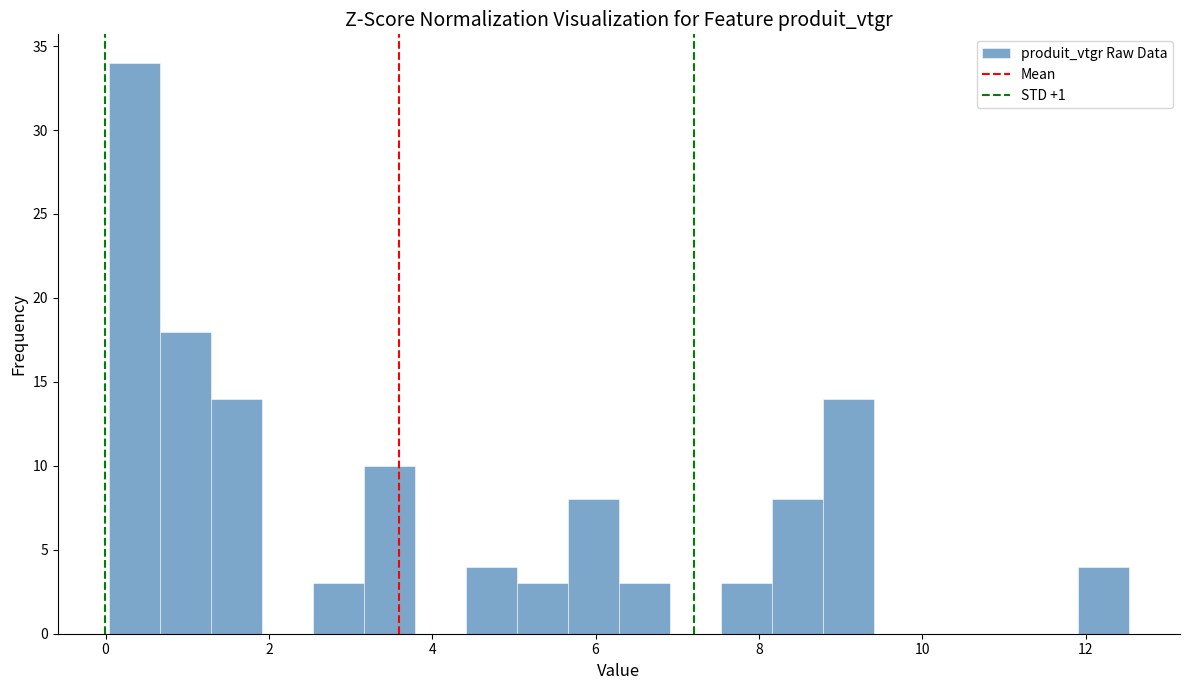

Around what value on the x-axis is the tallest bar? Give the approximate position of its centre, as read against the axis.

0.4